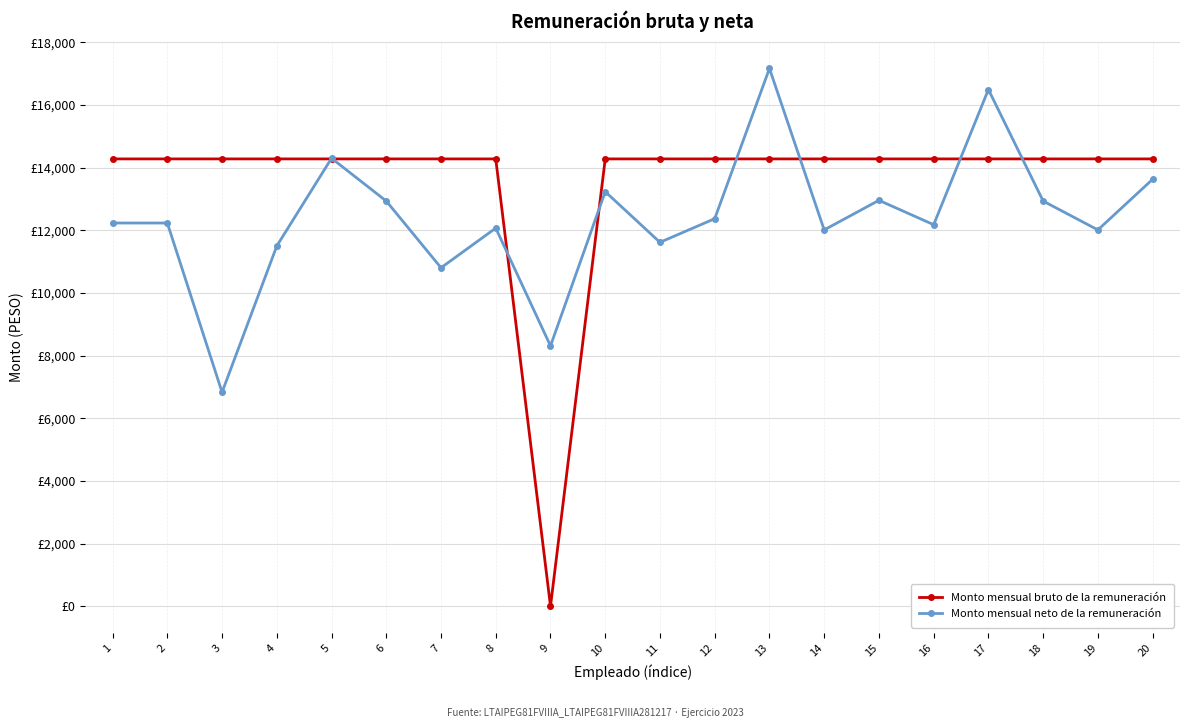

Does the chart have visible grid lines?

Yes